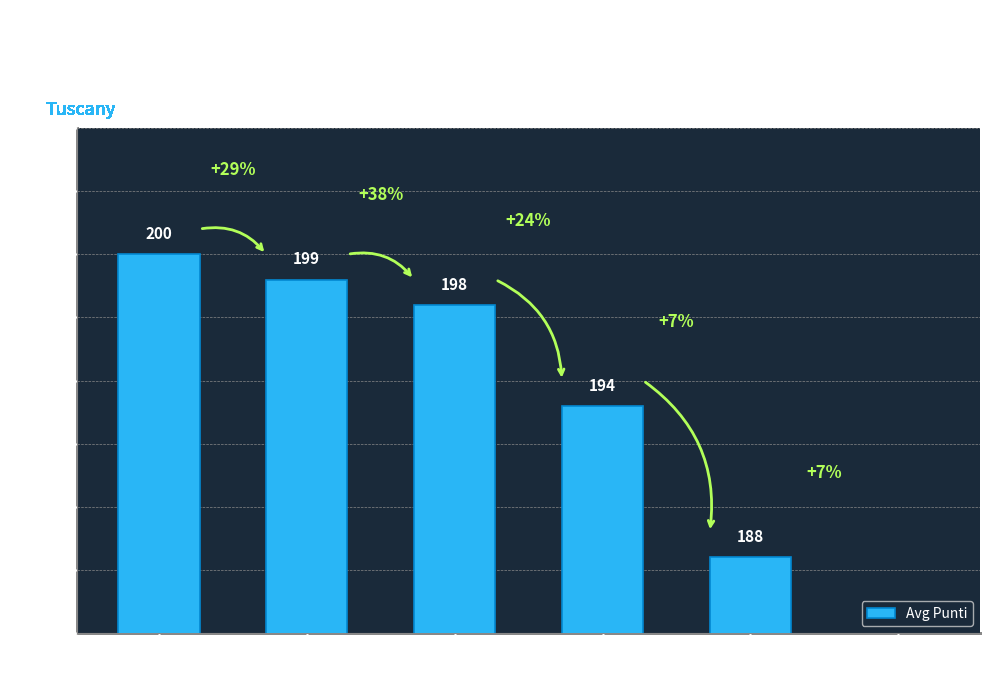

How many values are below 198?

3